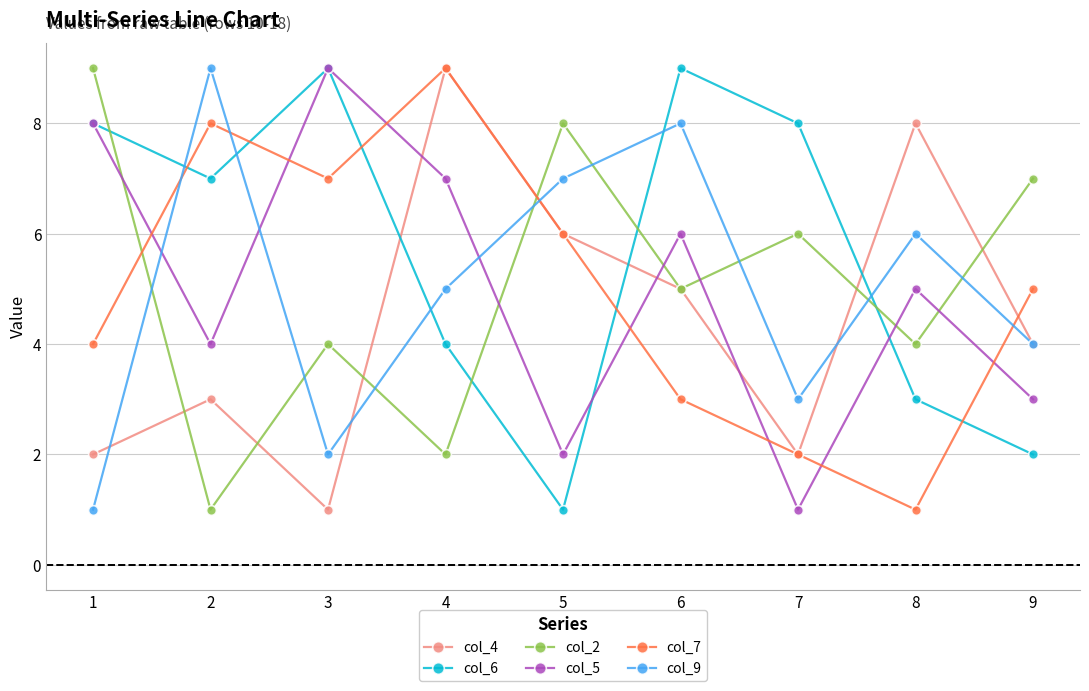

What is the sum of all col_9 values?

45